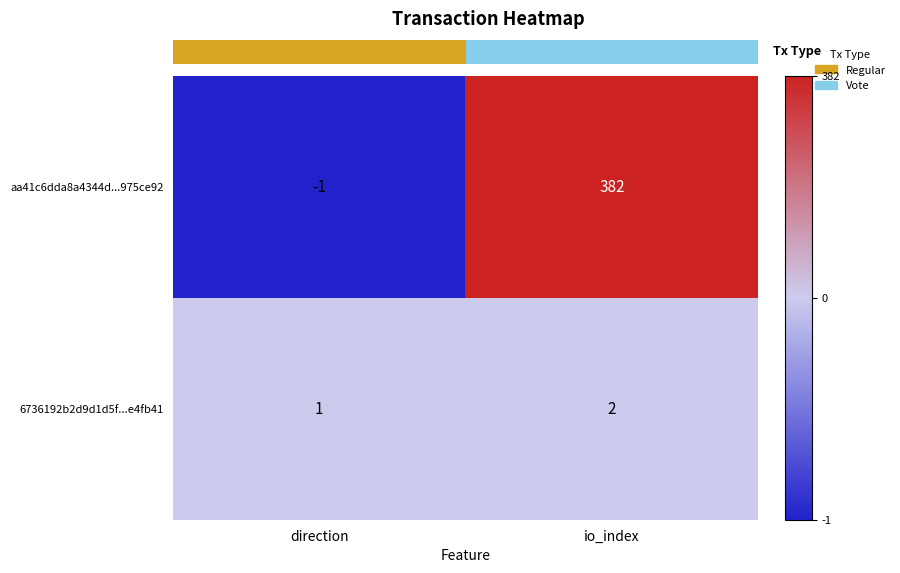

What is the difference between the aa41c6dda8a4344d...975ce92 values at io_index and direction?

383